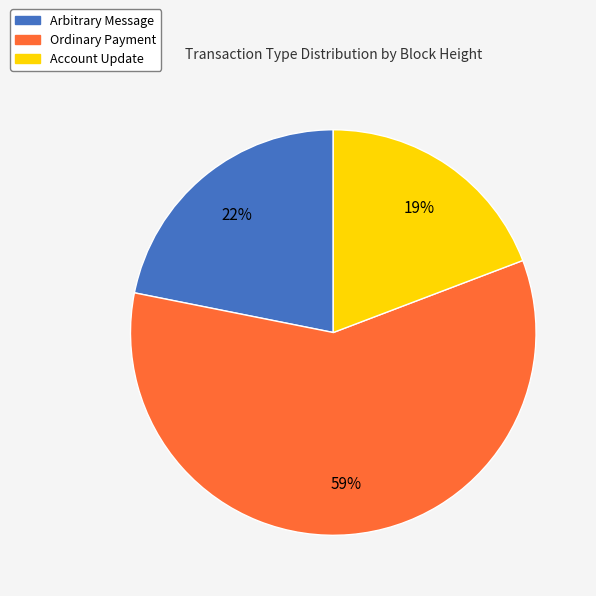

To the nearest percent, what is the average slice percentage?

33%